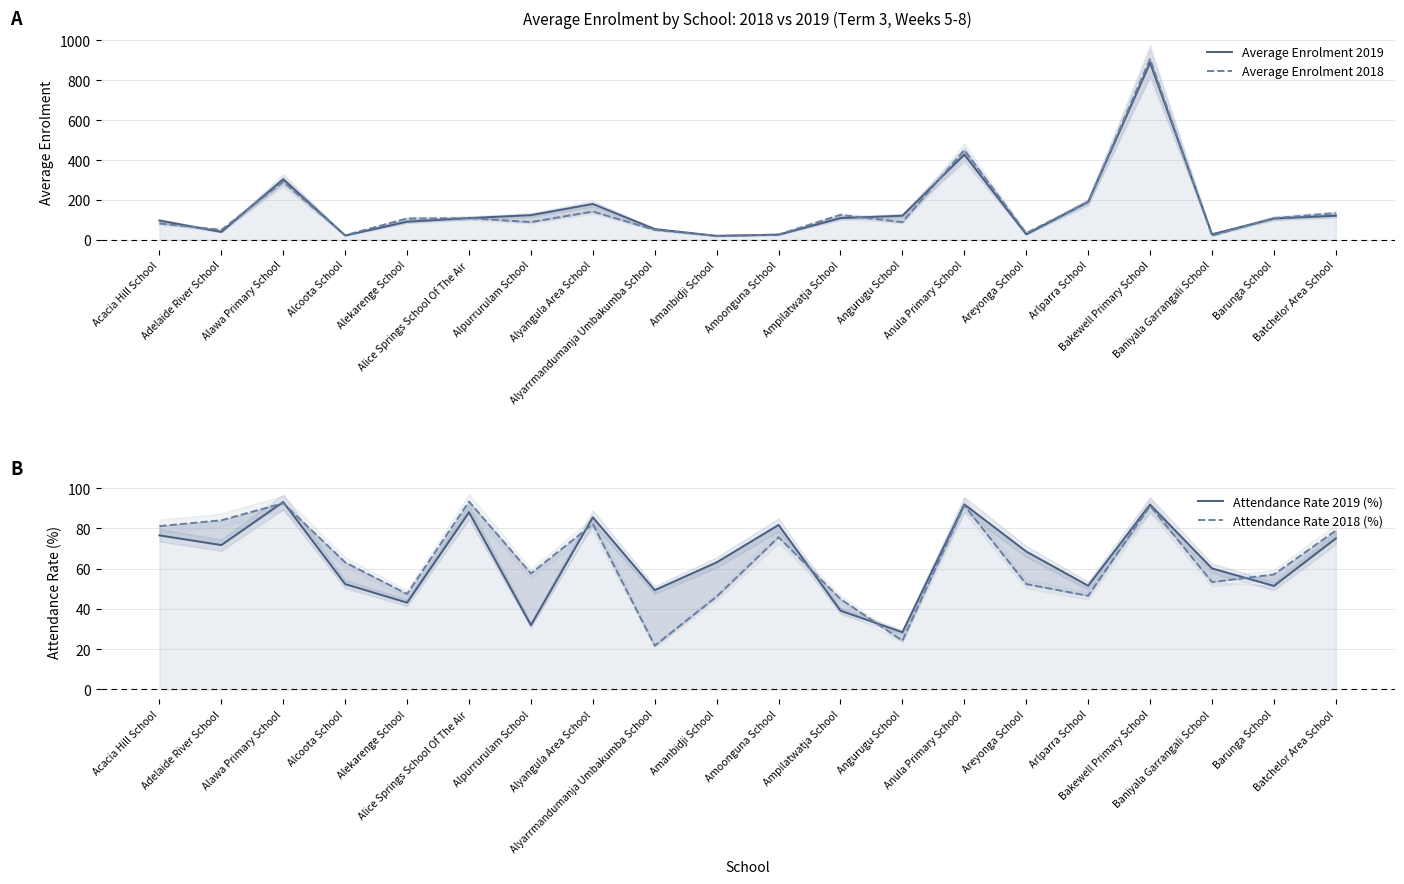

At how many categories does at least one series exceed 595?

1